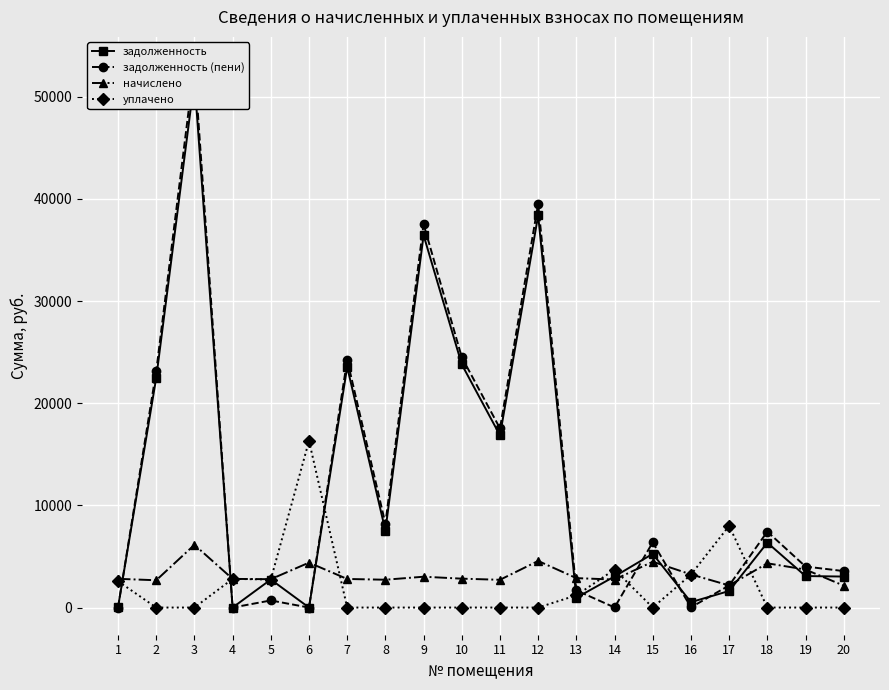

How many data points does each series have?

20